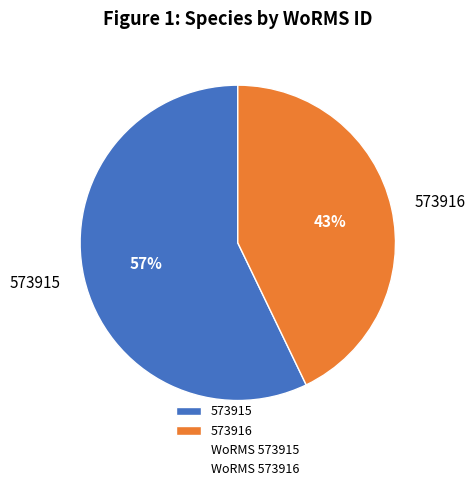

What percentage is the 573916 slice, to the nearest percent?

43%